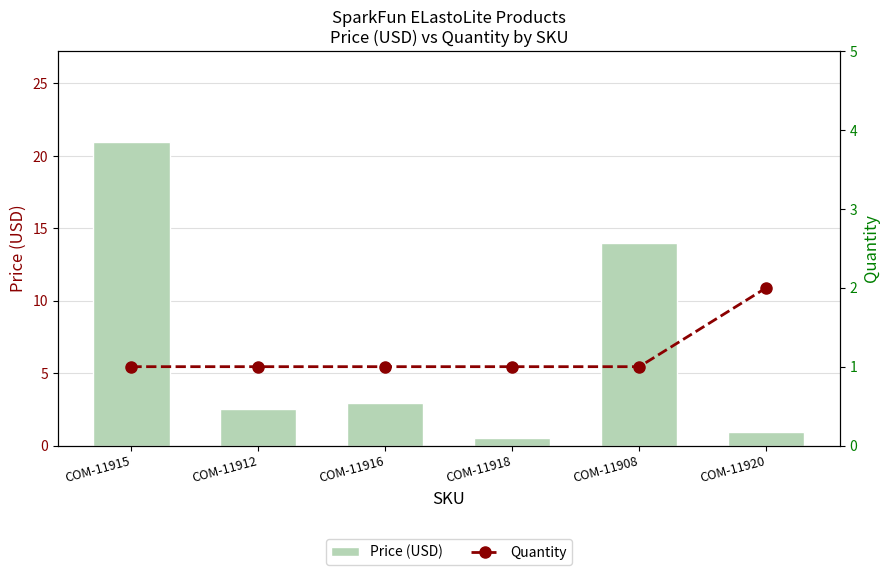

Which category has the highest value in the Price (USD) series?

COM-11915